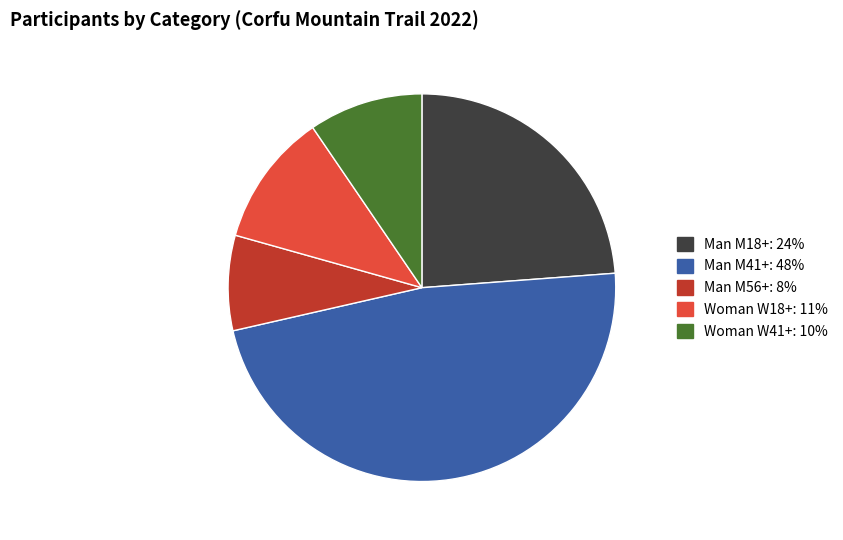

The Man M56+ slice represents 1% of the pie. True or false?

False